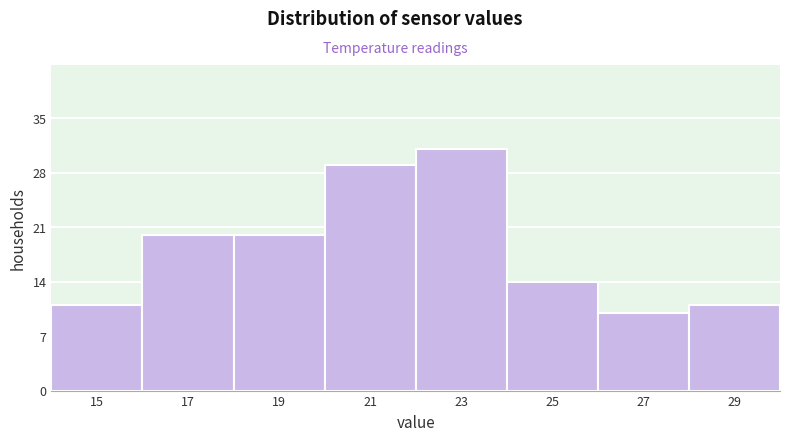

Reading left to right, list all the values displayed in this chart.

11	20	20	29	31	14	10	11